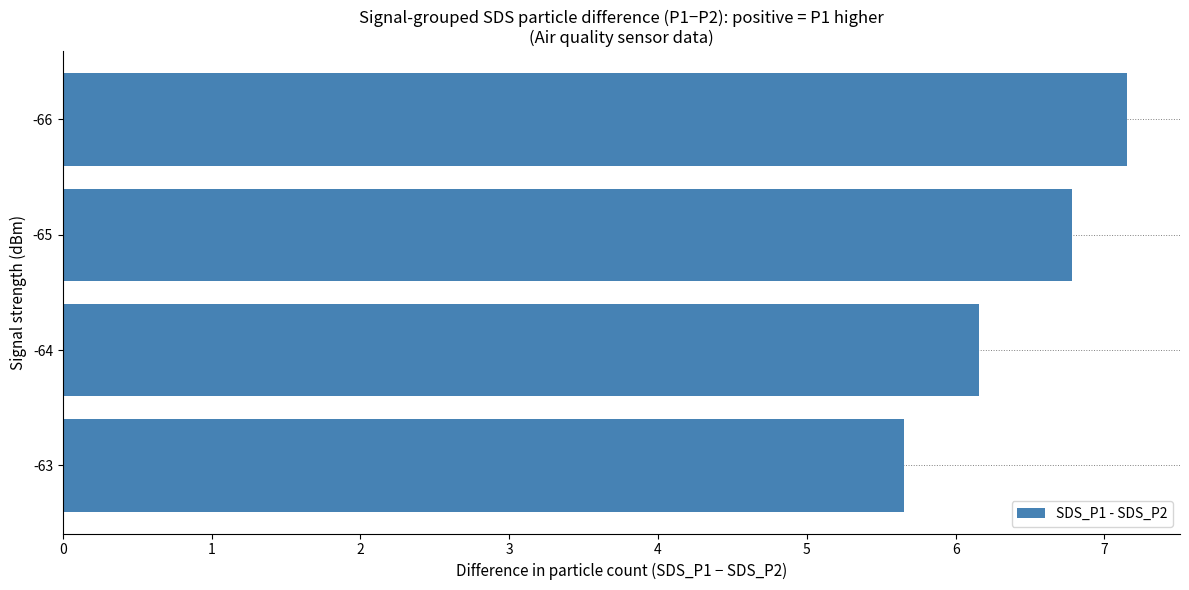

Rank the categories by value from highest to lowest.

-66, -65, -64, -63